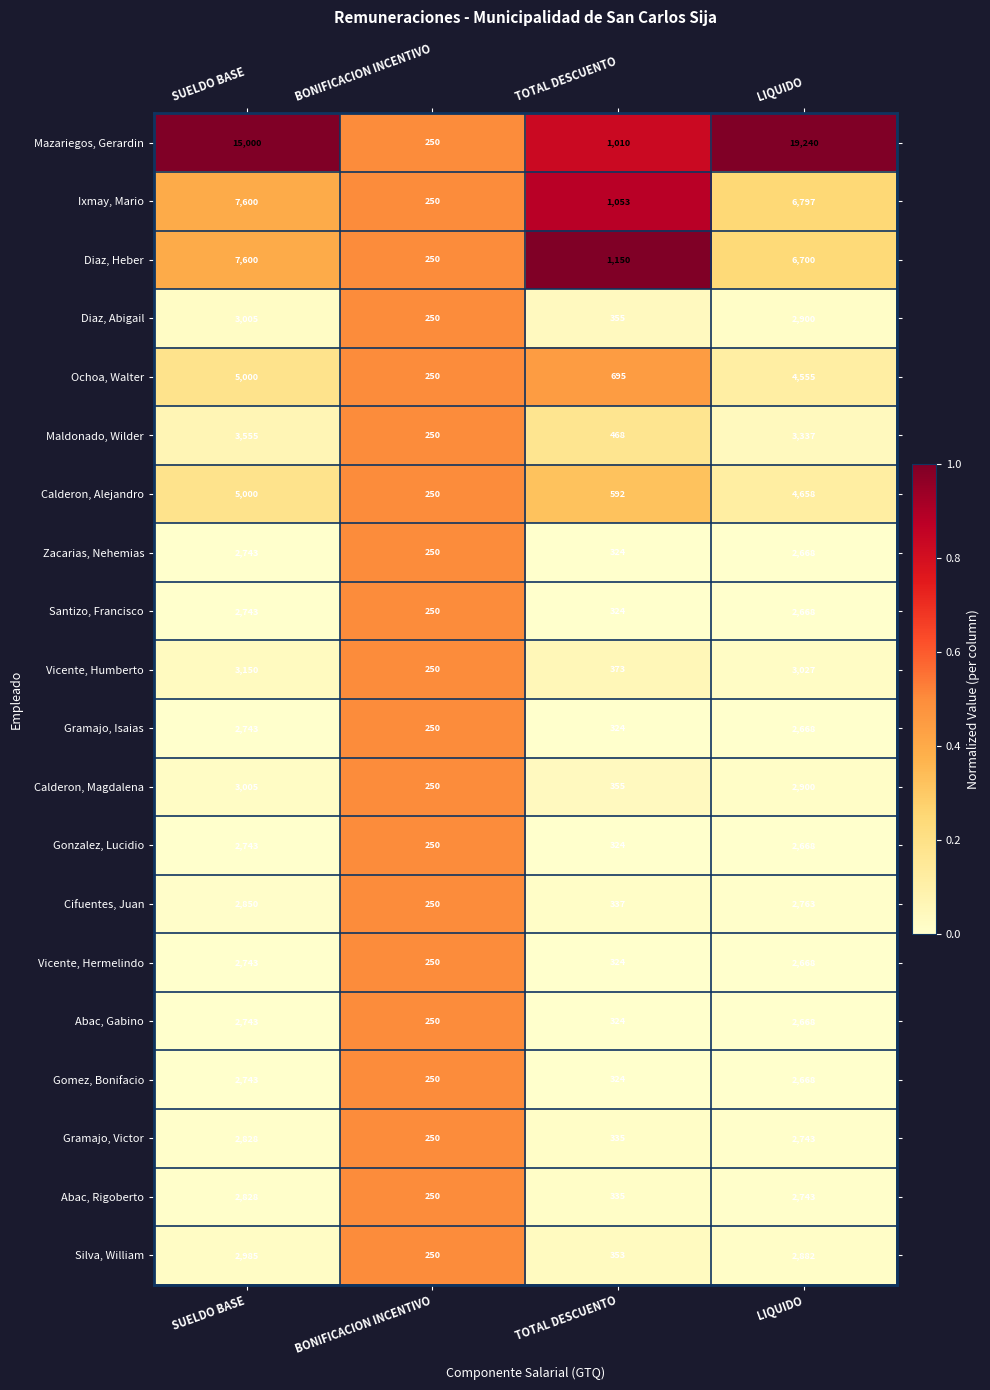

True or false: Abac, Gabino has a value of 896 at LIQUIDO.

False